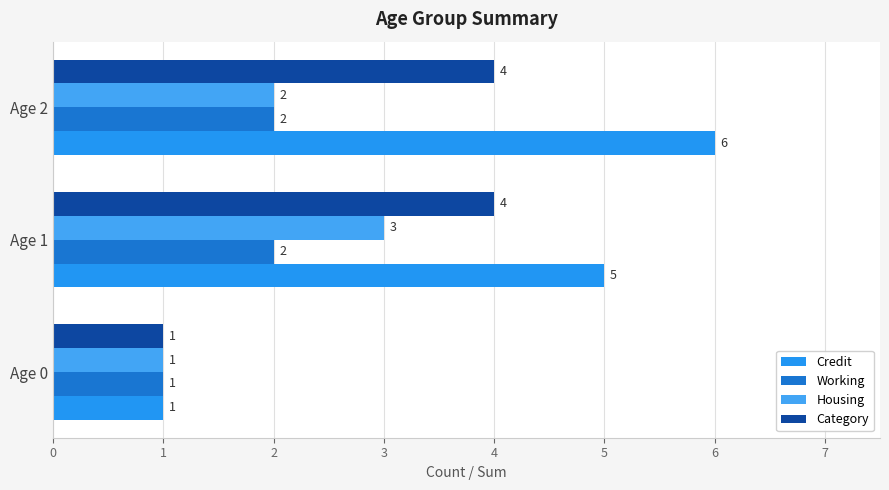

Reading left to right, extract all data points from this chart.

Credit: 1	5	6
Working: 1	2	2
Housing: 1	3	2
Category: 1	4	4